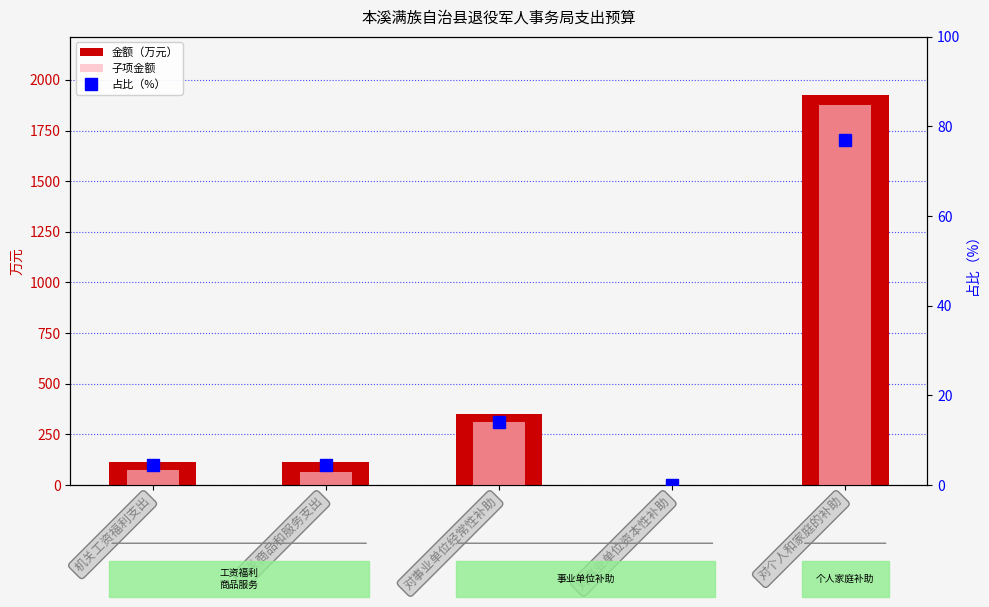

Which has a higher value, 对事业单位经常性补助 or 对个人和家庭的补助?

对个人和家庭的补助